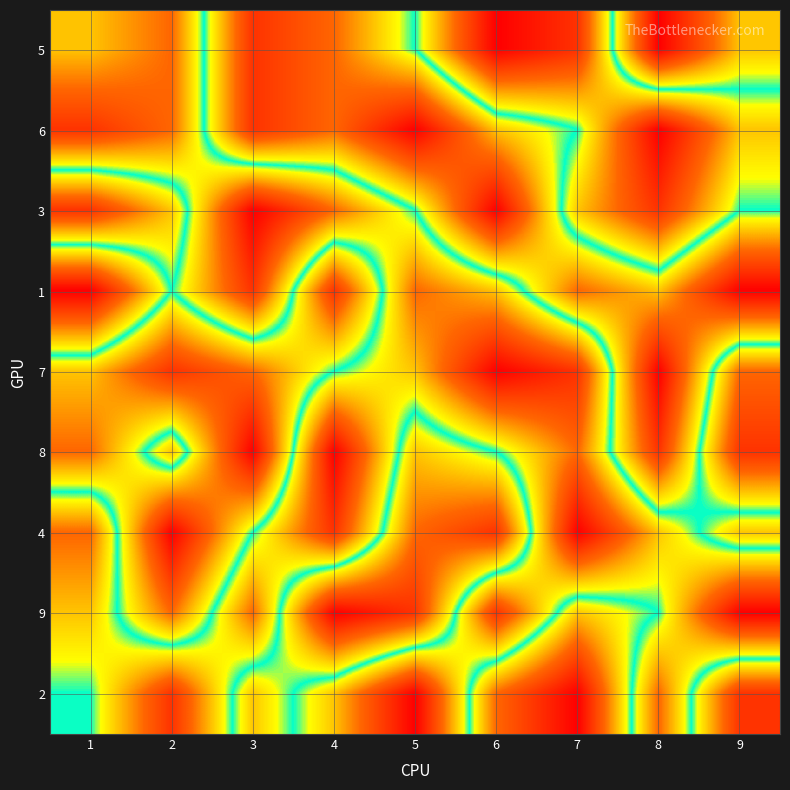

Reading left to right, extract all data points from this chart.

5: 1=6	2=7	3=2	4=3	5=5	6=9	7=8	8=1	9=4
6: 1=8	2=7	3=2	4=3	5=1	6=4	7=5	8=9	9=6
3: 1=2	2=4	3=9	4=7	5=5	6=1	7=6	8=8	9=5
1: 1=9	2=5	3=8	4=2	5=7	6=6	7=3	8=4	9=1
7: 1=4	2=2	3=3	4=5	5=6	6=9	7=8	8=1	9=7
8: 1=3	2=6	3=1	4=9	5=4	6=5	7=7	8=2	9=8
4: 1=7	2=1	3=5	4=8	5=3	6=2	7=9	8=6	9=4
9: 1=6	2=3	3=7	4=1	5=2	6=8	7=4	8=5	9=9
2: 1=5	2=8	3=4	4=6	5=9	6=3	7=1	8=7	9=2